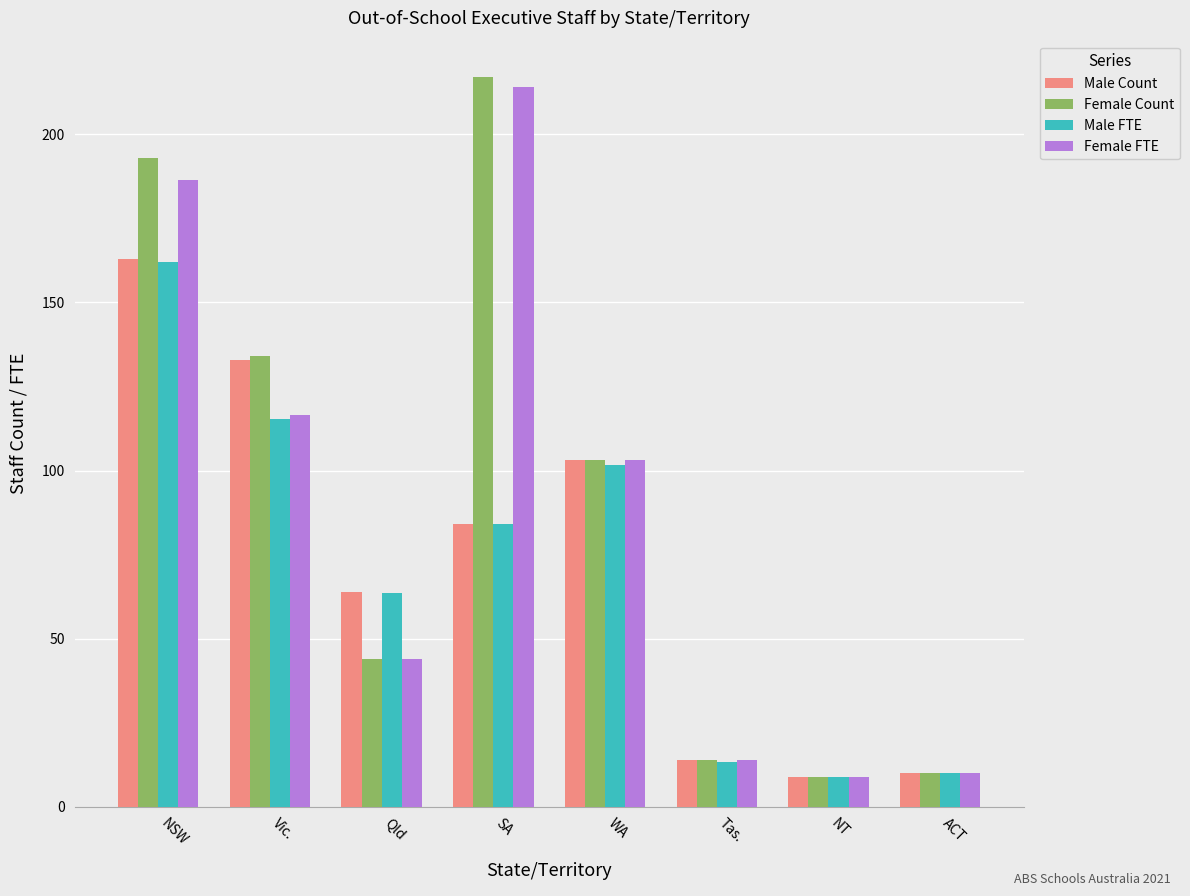

True or false: Male FTE has a value of 20.9 at WA.

False